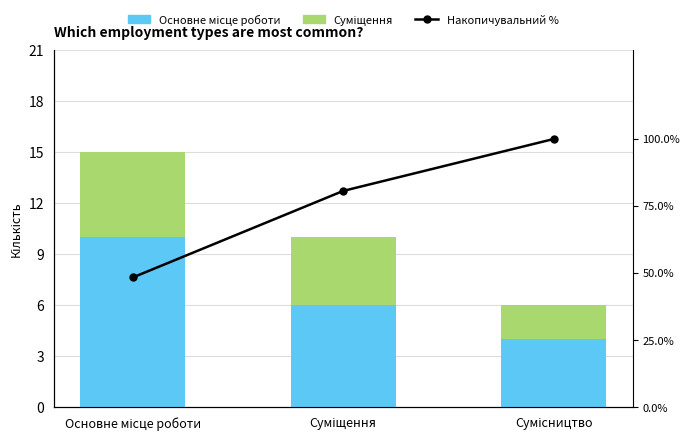

Which has a higher value, Сумісництво or Суміщення?

Суміщення